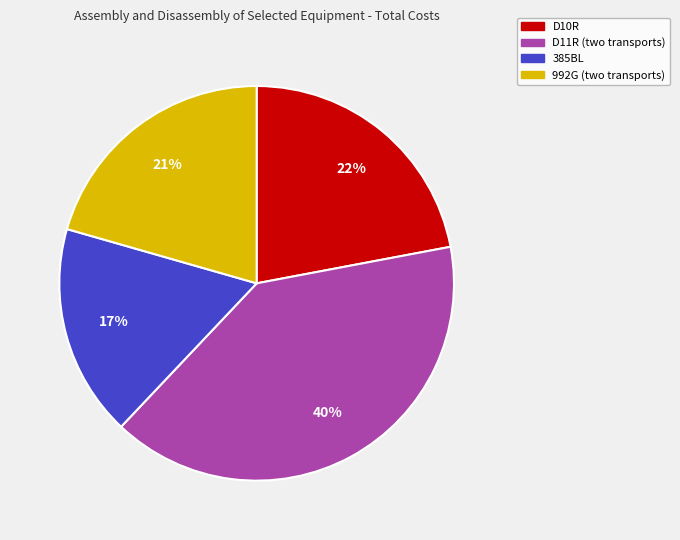

How many segments does this pie chart have?

4